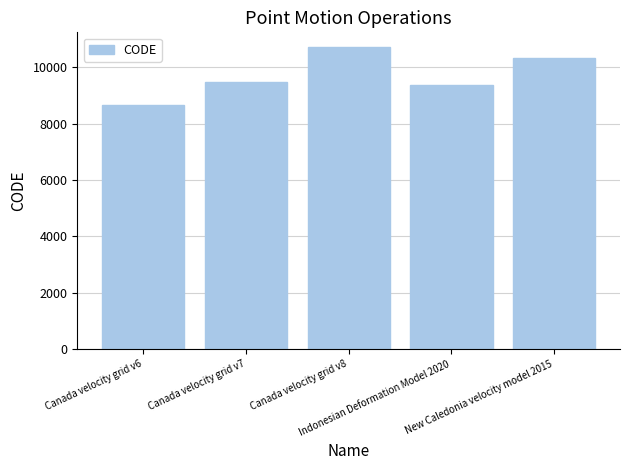

What is the label of the 1st bar from the right?

New Caledonia velocity model 2015